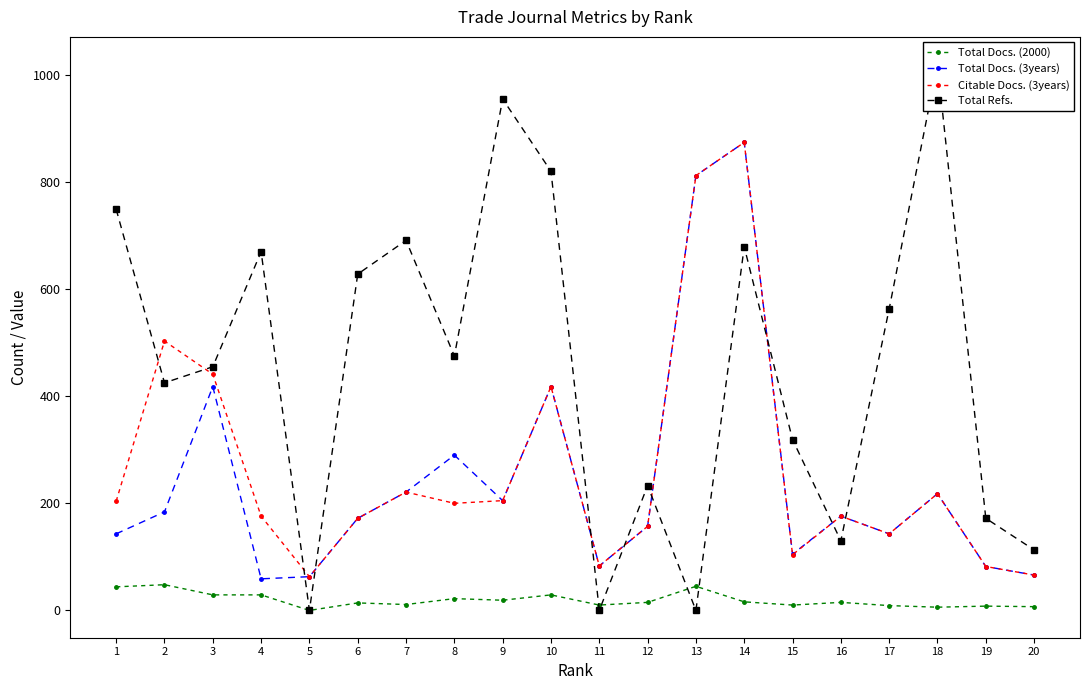

At which label does Citable Docs. (3years) reach its minimum?

5